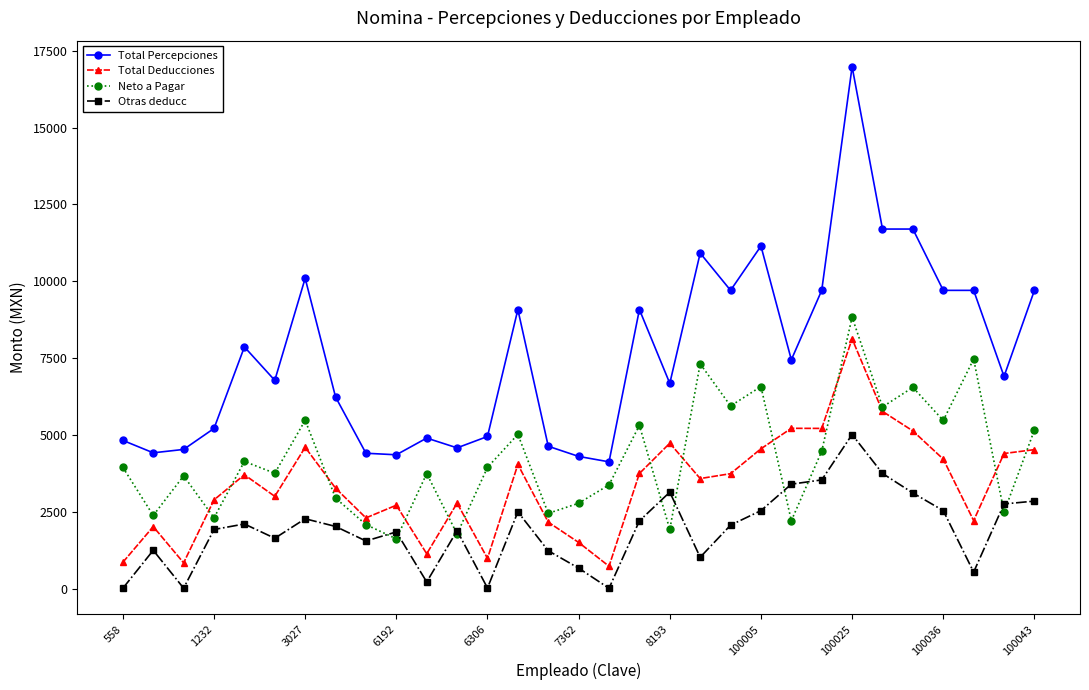

What is the value of the Otras deducc point at the 7th from the left?

2290.0